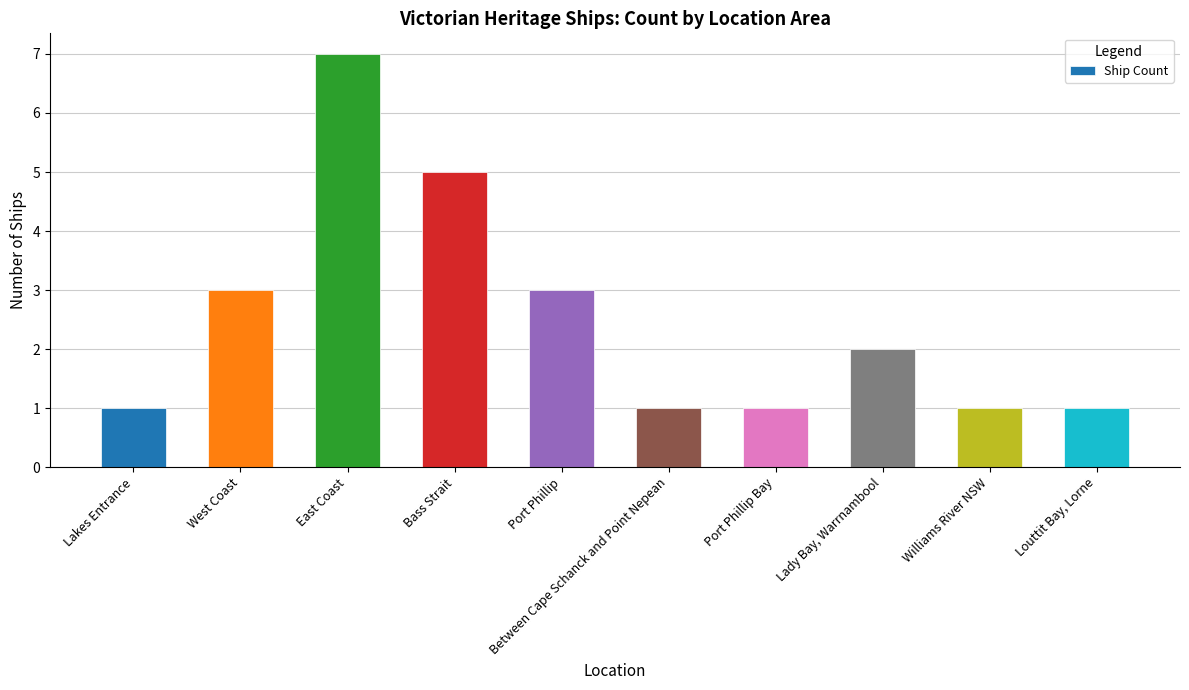

Read the value at West Coast.

3